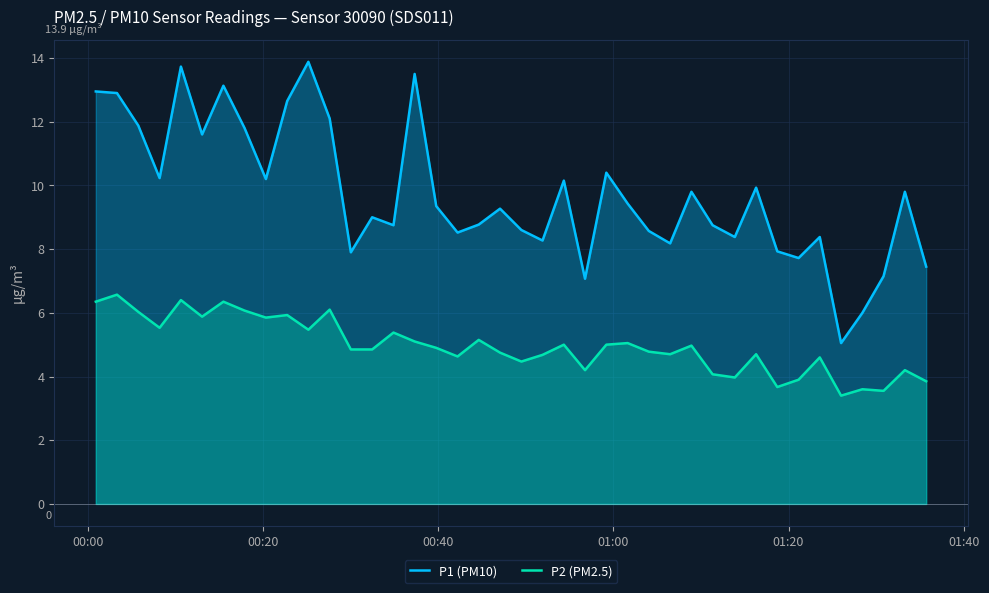

What are all the series names shown in the legend?

P1 (PM10), P2 (PM2.5)